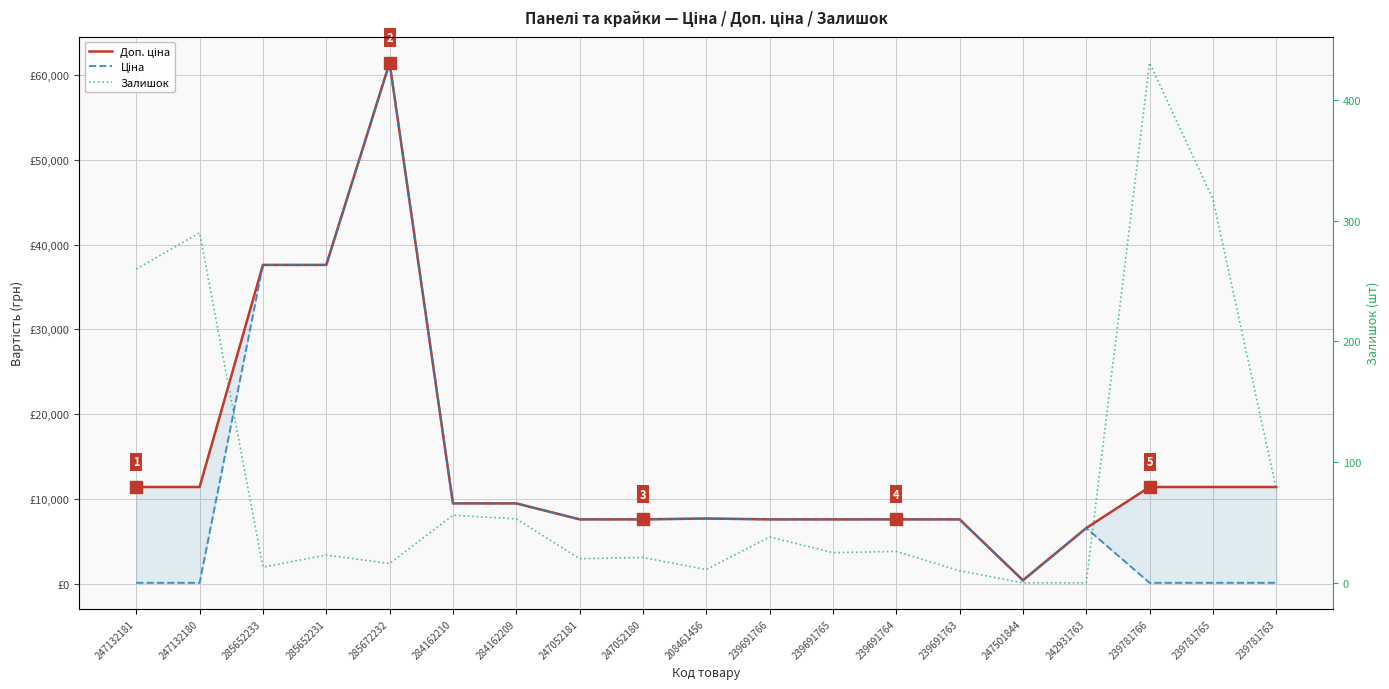

Between 285672232 and 247052180, which series saw the biggest shift?

Доп. ціна